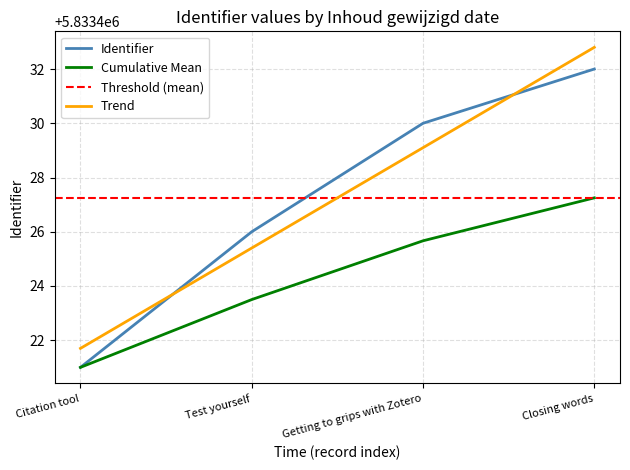

How many values are between 5833426 and 5833432?

3